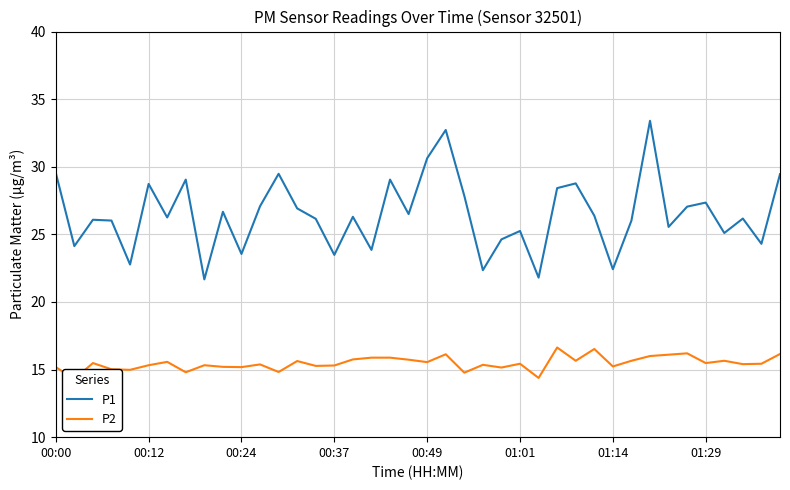

Rank the series by their average value, from lowest to highest.

P2, P1